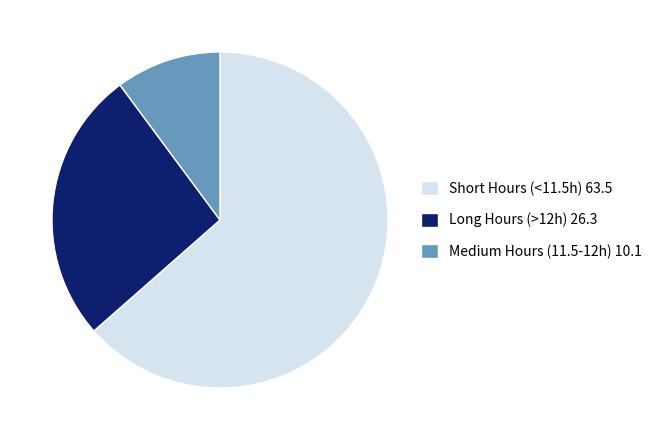

Which category accounts for the majority?

Short Hours (<11.5h) 63.5